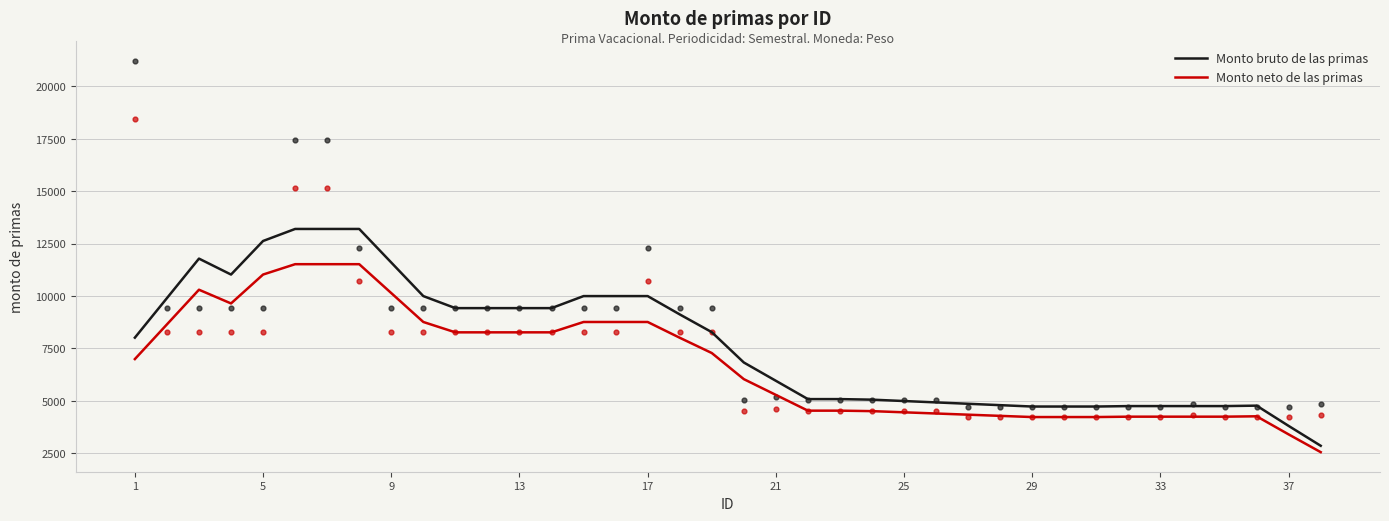

At how many categories does at least one series exceed 9735?

12